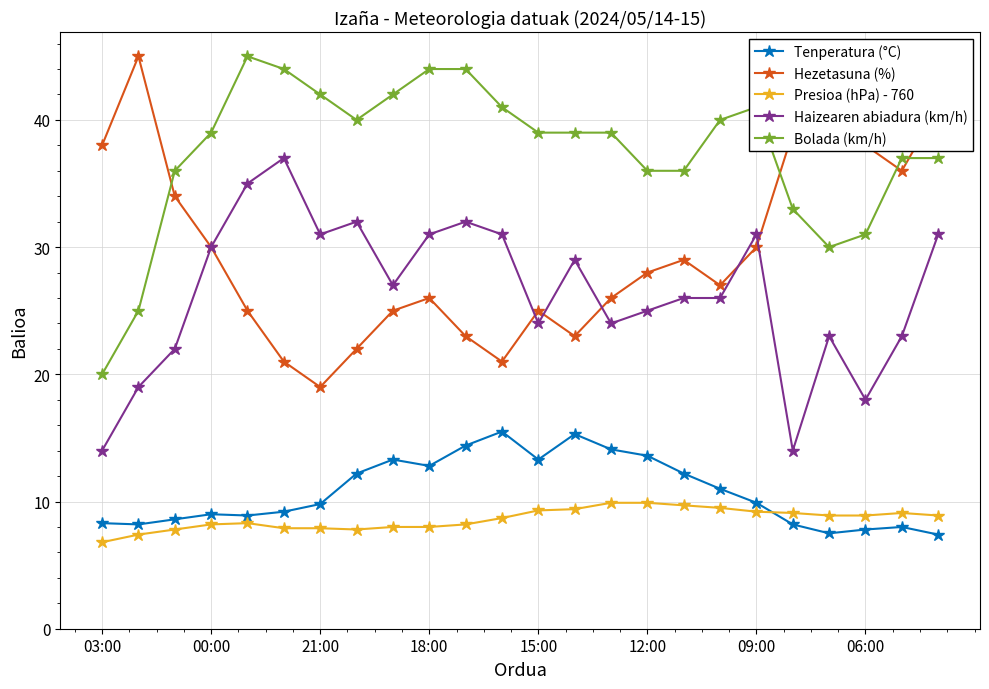

What is the value of the Haizearen abiadura (km/h) point at the 2nd from the left?

19.0